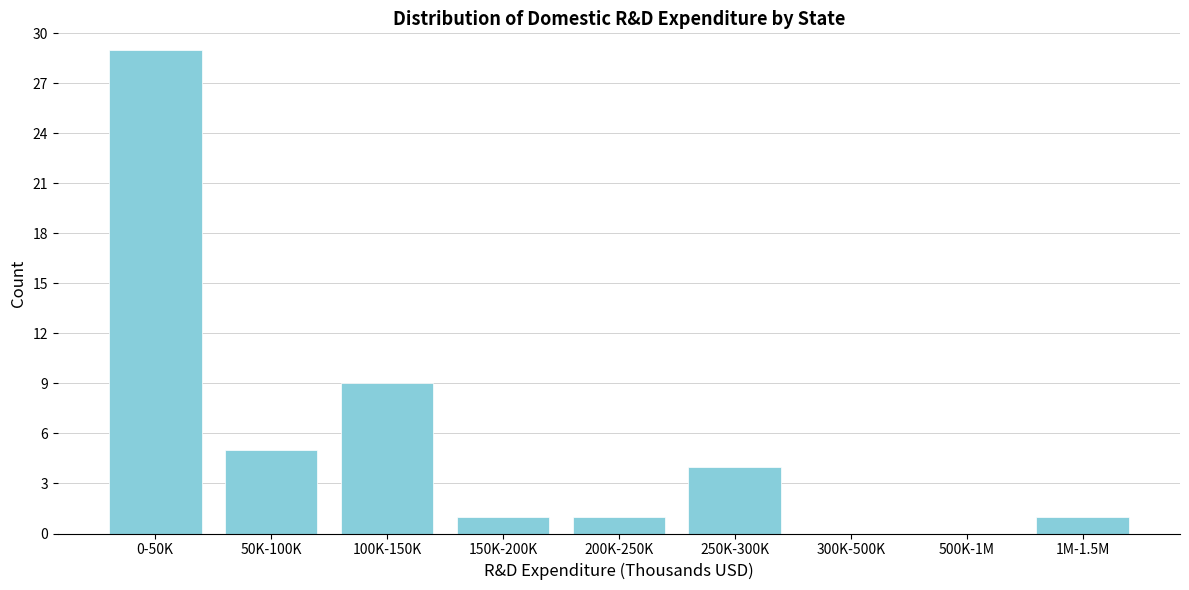

Reading right to left, transcribe all the data shown in this chart.

1M-1.5M=1	500K-1M=0	300K-500K=0	250K-300K=4	200K-250K=1	150K-200K=1	100K-150K=9	50K-100K=5	0-50K=29